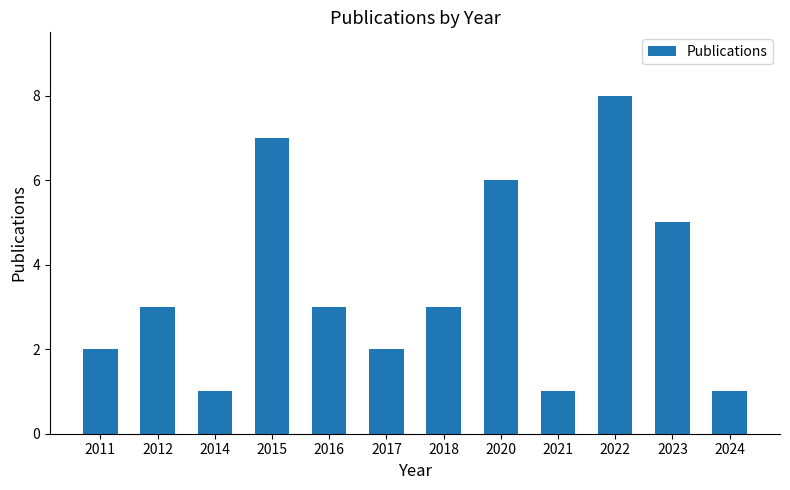

How many bars are there in total?

12